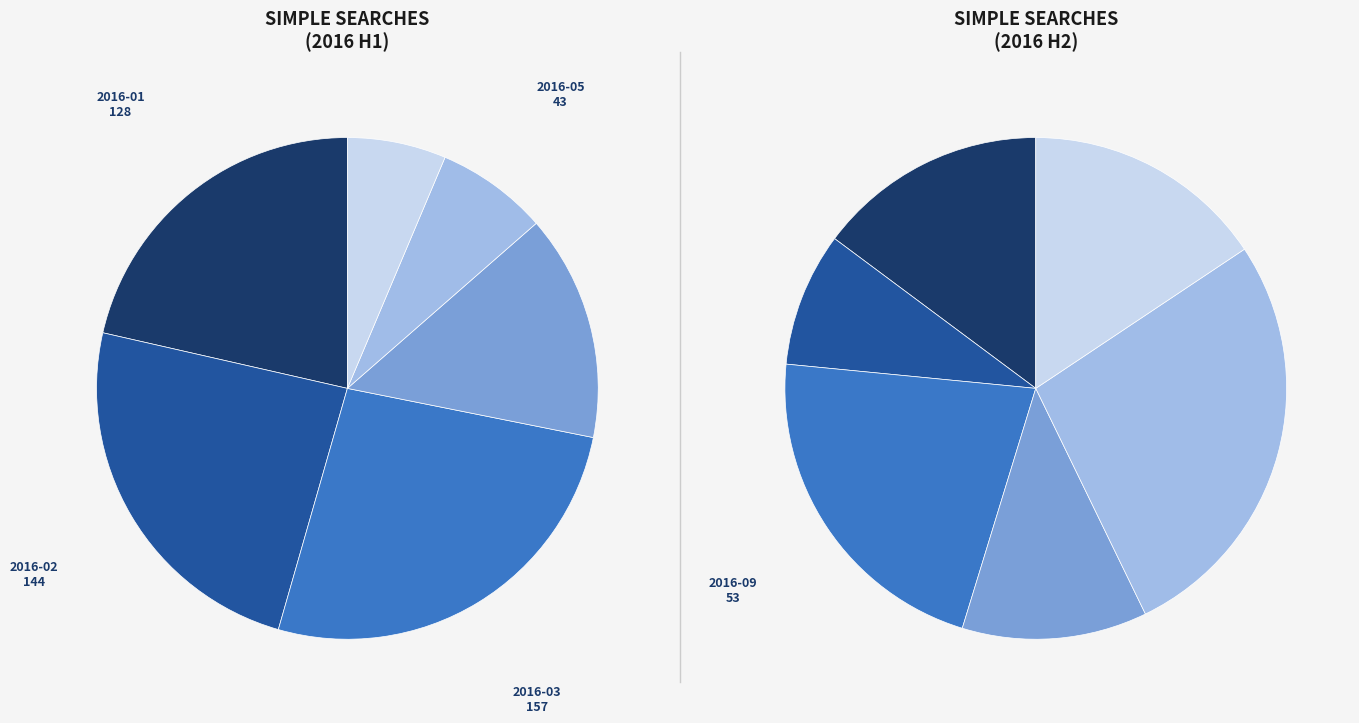

What is the change in value from 2016-02 to 2016-08?

-123